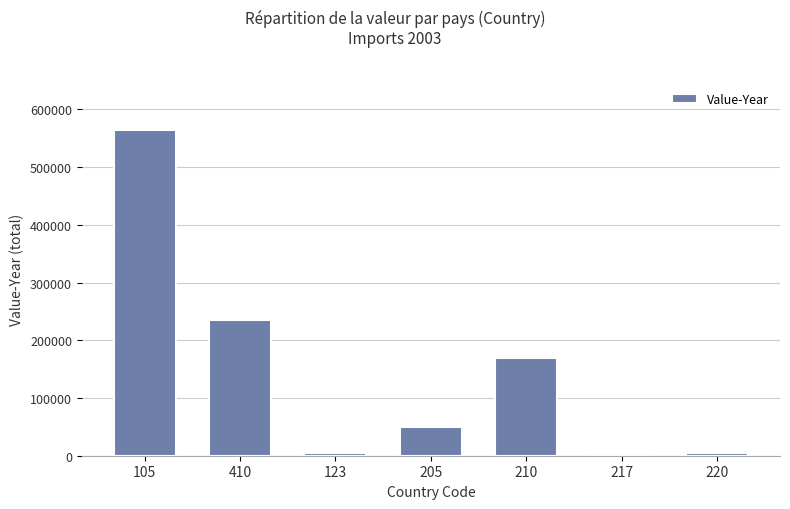

What is the sum of all values?

1029538